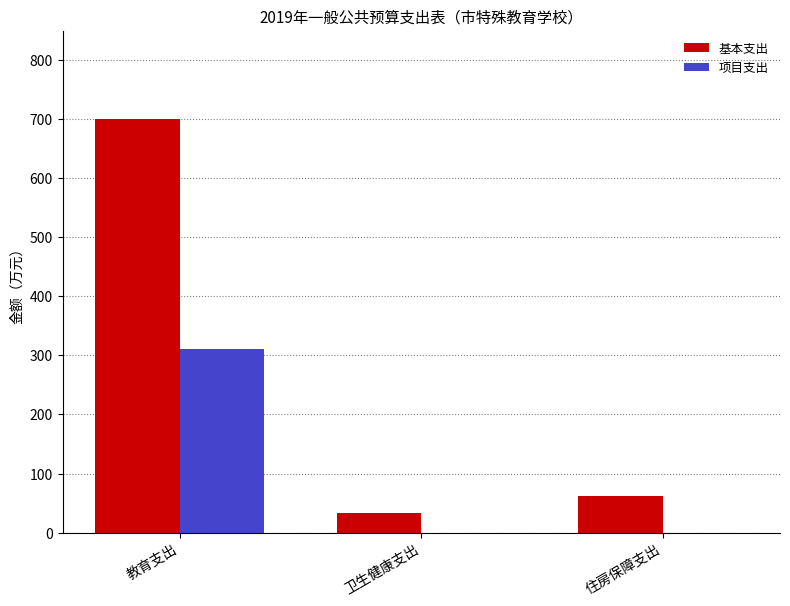

Reading left to right, list all the values displayed in this chart.

基本支出: 教育支出=700.0	卫生健康支出=33.9	住房保障支出=62.1
项目支出: 教育支出=310.2	卫生健康支出=0.0	住房保障支出=0.0